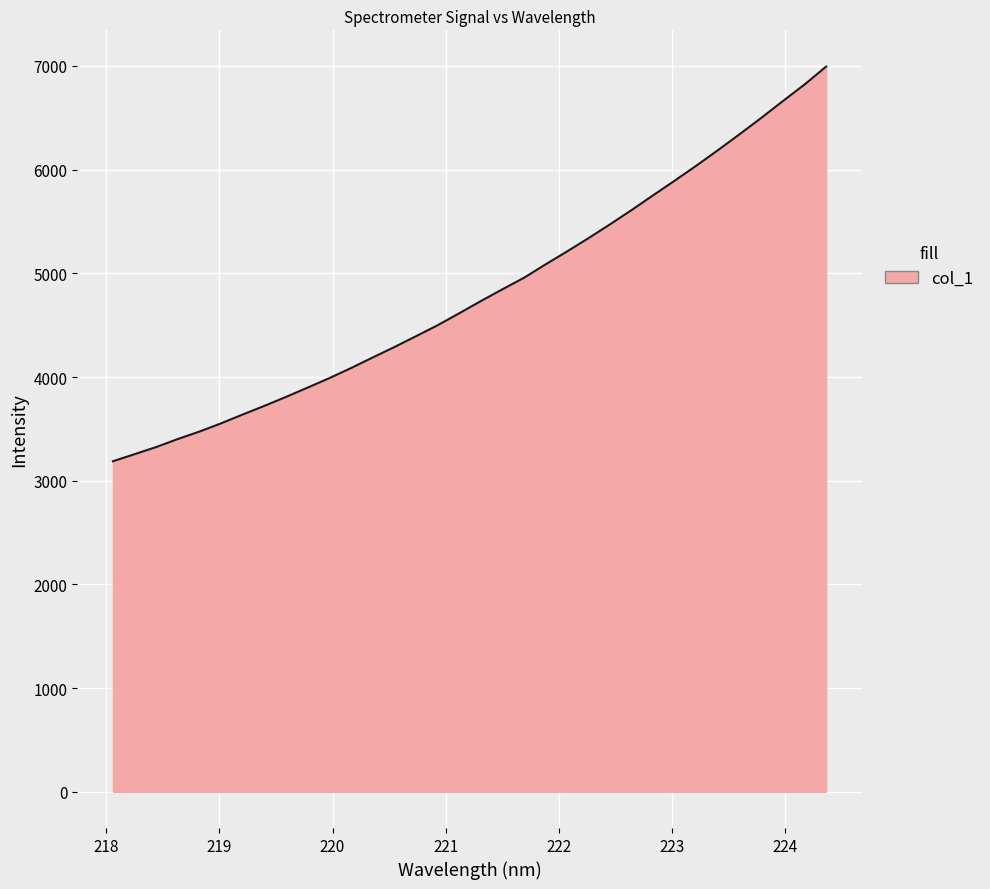

What is the minimum value shown in the chart?

3187.8